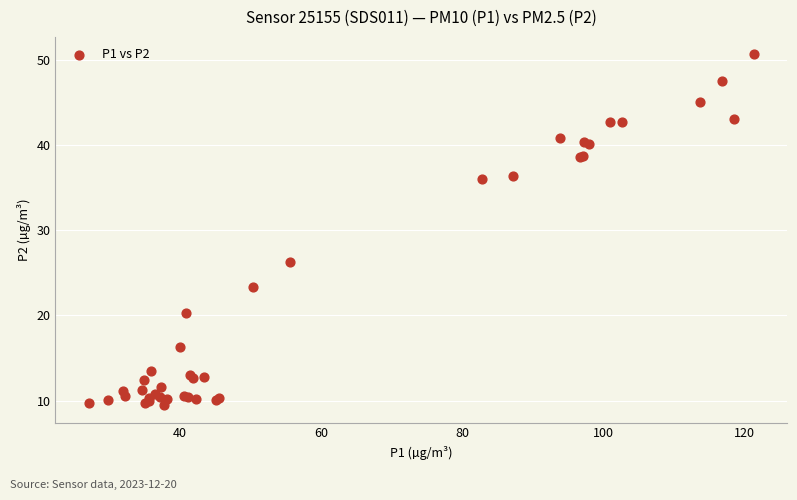

What Y value in the scatter plot is closest to 30?

26.2